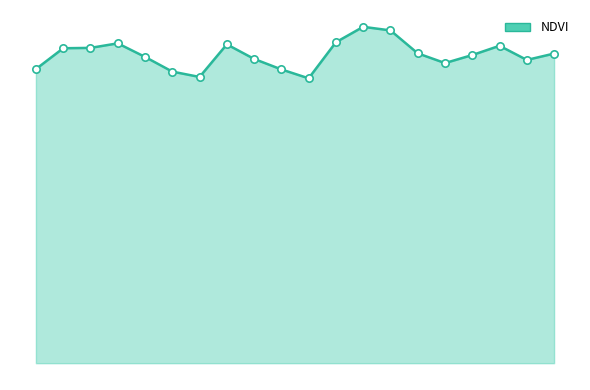

Does the chart have visible grid lines?

No